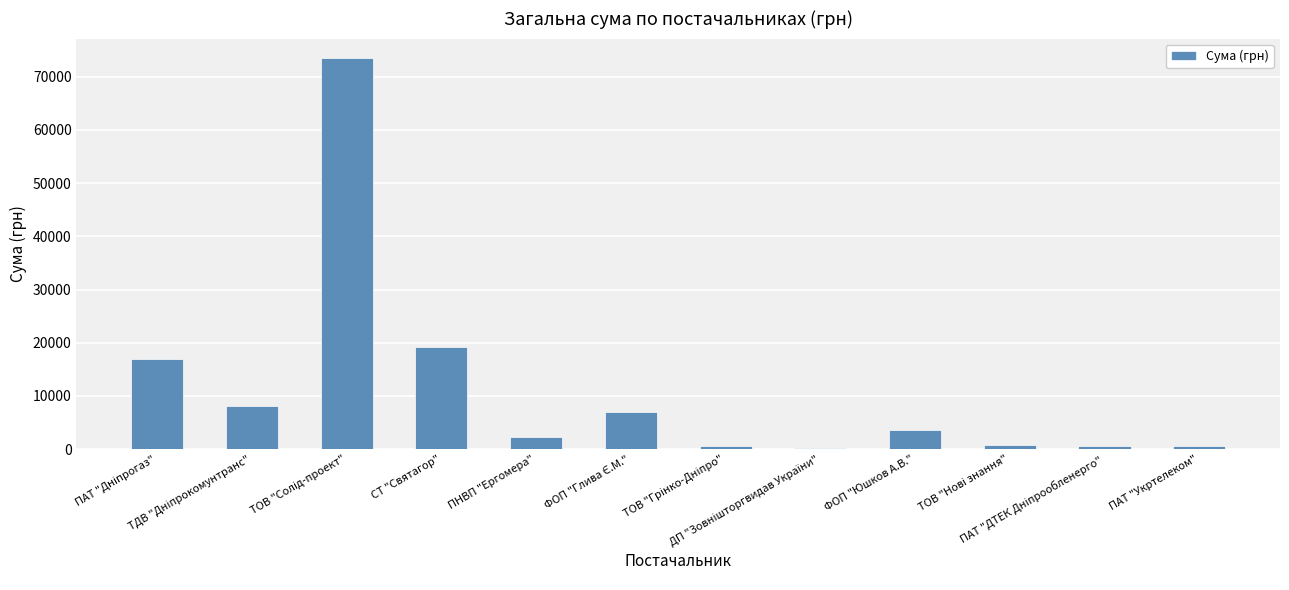

What is the greatest value displayed?

73490.0